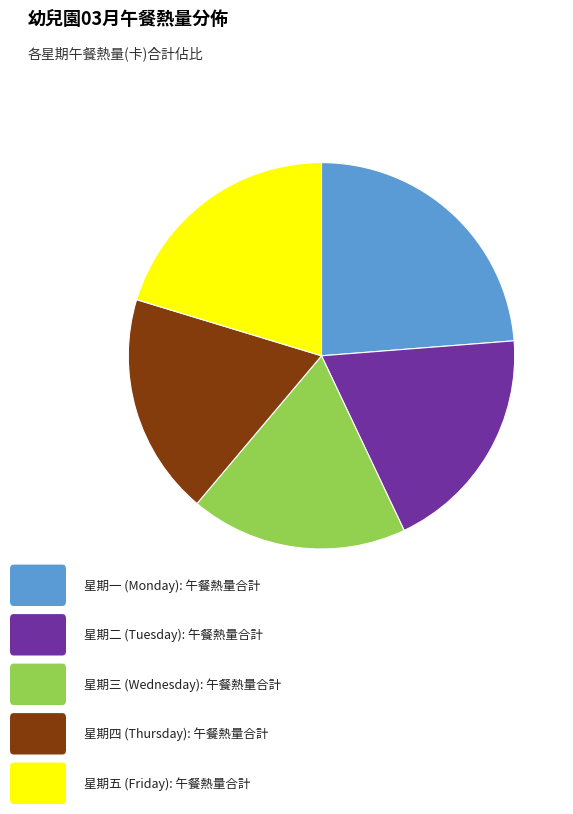

Is there any slice that represents more than half of the pie?

No